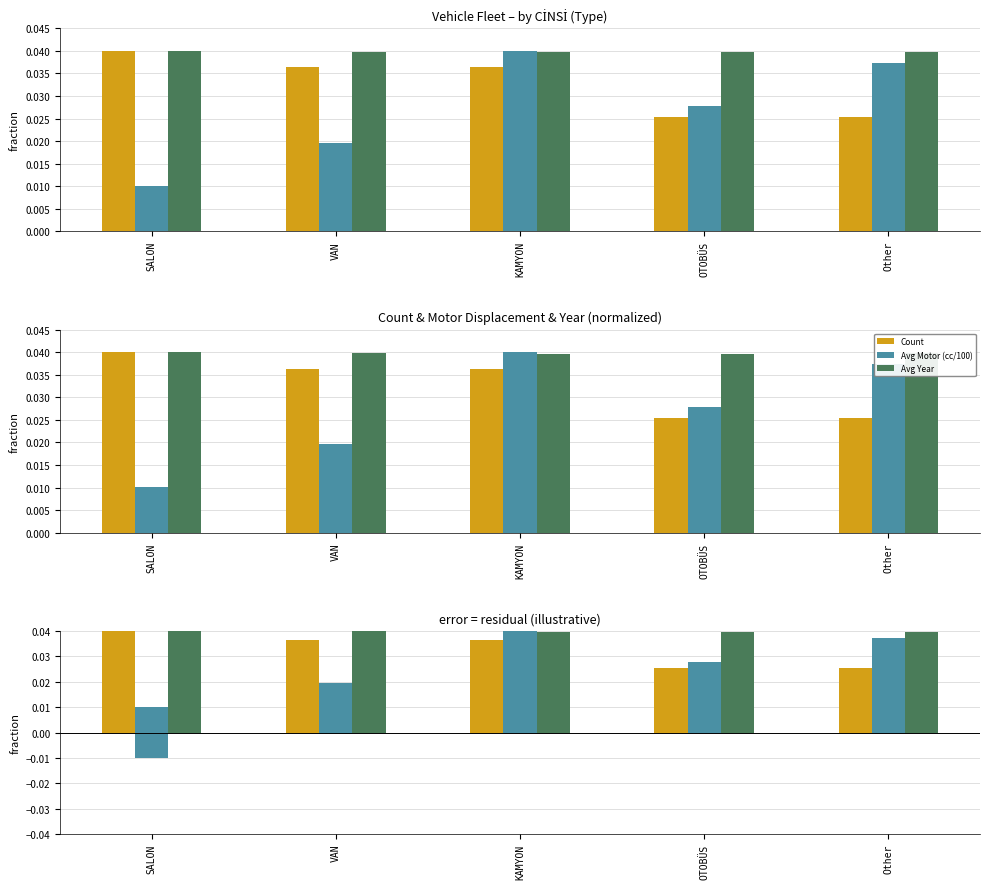

Which category has the lowest value in the Avg Year_diff series?

KAMYON